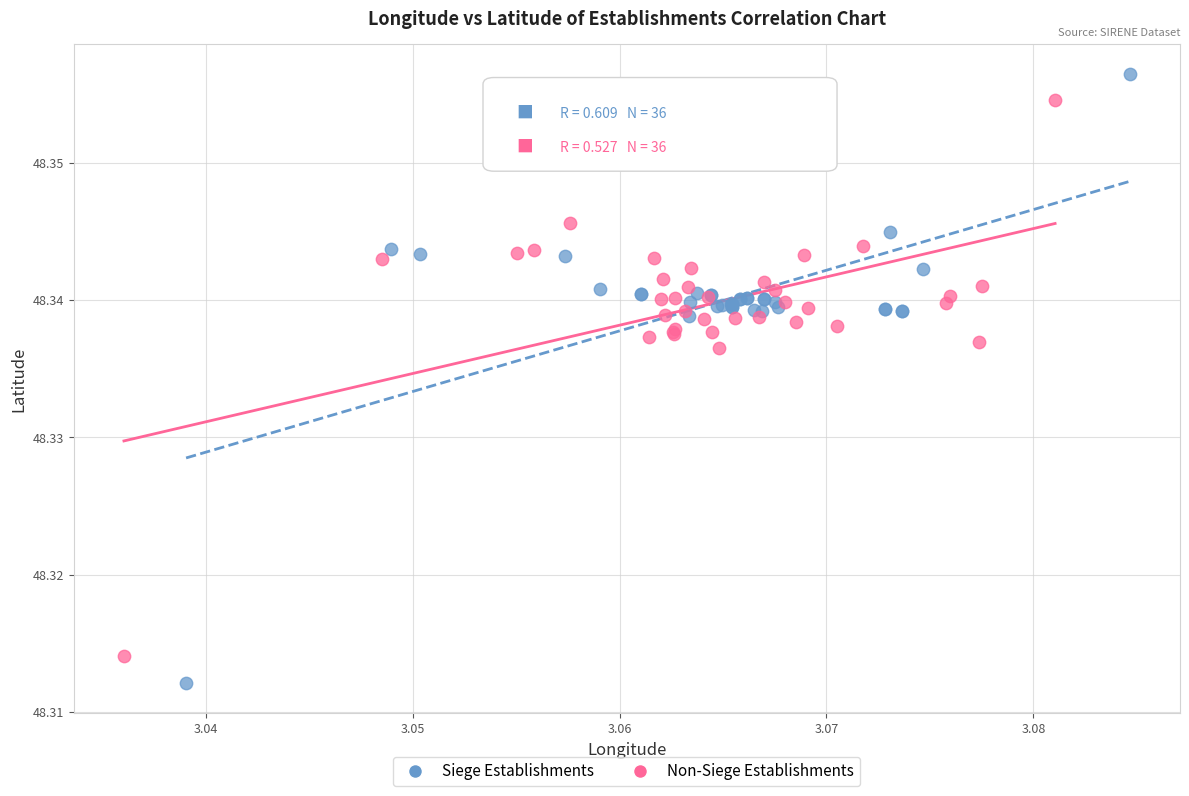

Which series has the largest Y range (max minus min)?

Siege Establishments